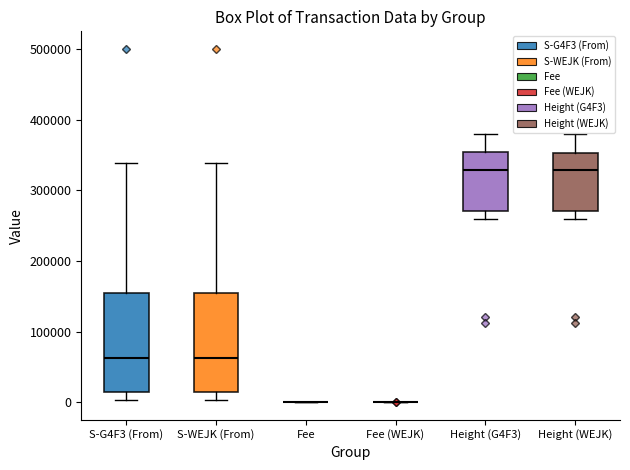

Reading left to right, transcribe this box plot: for each box, give where its median line is, the range the box spans, and where its two whiskers end, as read against the y-axis. The values are not printed on the chart, so give them approximately, as read against the axis.

S-G4F3 (From): median 60000, box 10000 to 150000, whiskers 0 to 340000
S-WEJK (From): median 60000, box 10000 to 160000, whiskers 0 to 340000
Fee: box collapsed to a line at 0, whiskers 0 to 0
Fee (WEJK): box collapsed to a line at 0, whiskers 0 to 0
Height (G4F3): median 330000, box 270000 to 350000, whiskers 260000 to 380000
Height (WEJK): median 330000, box 270000 to 350000, whiskers 260000 to 380000